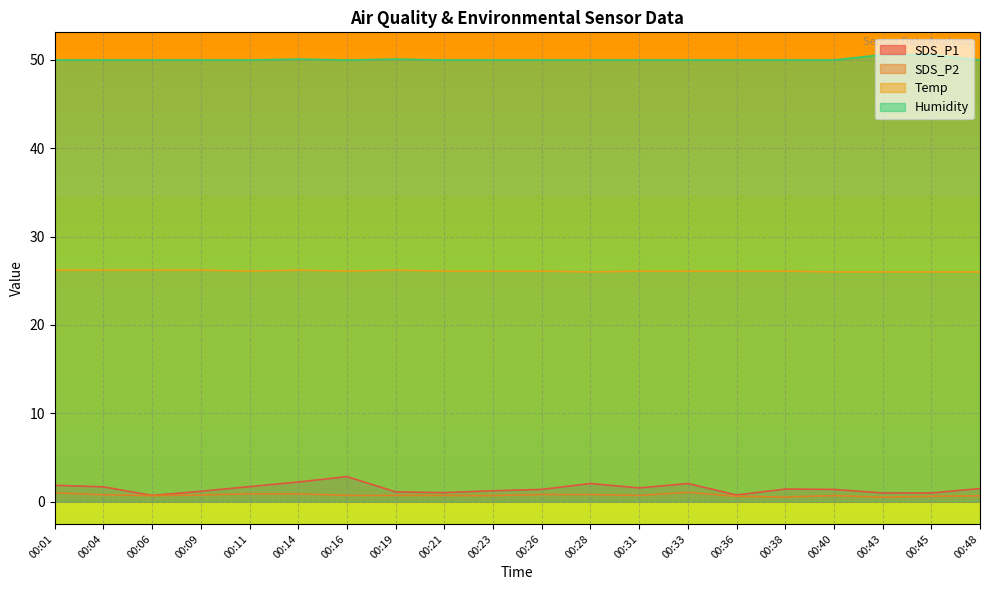

Rank the categories by SDS_P1 value from highest to lowest.

00:16, 00:14, 00:28, 00:33, 00:01, 00:11, 00:04, 00:31, 00:48, 00:38, 00:26, 00:40, 00:23, 00:09, 00:19, 00:21, 00:43, 00:45, 00:36, 00:06